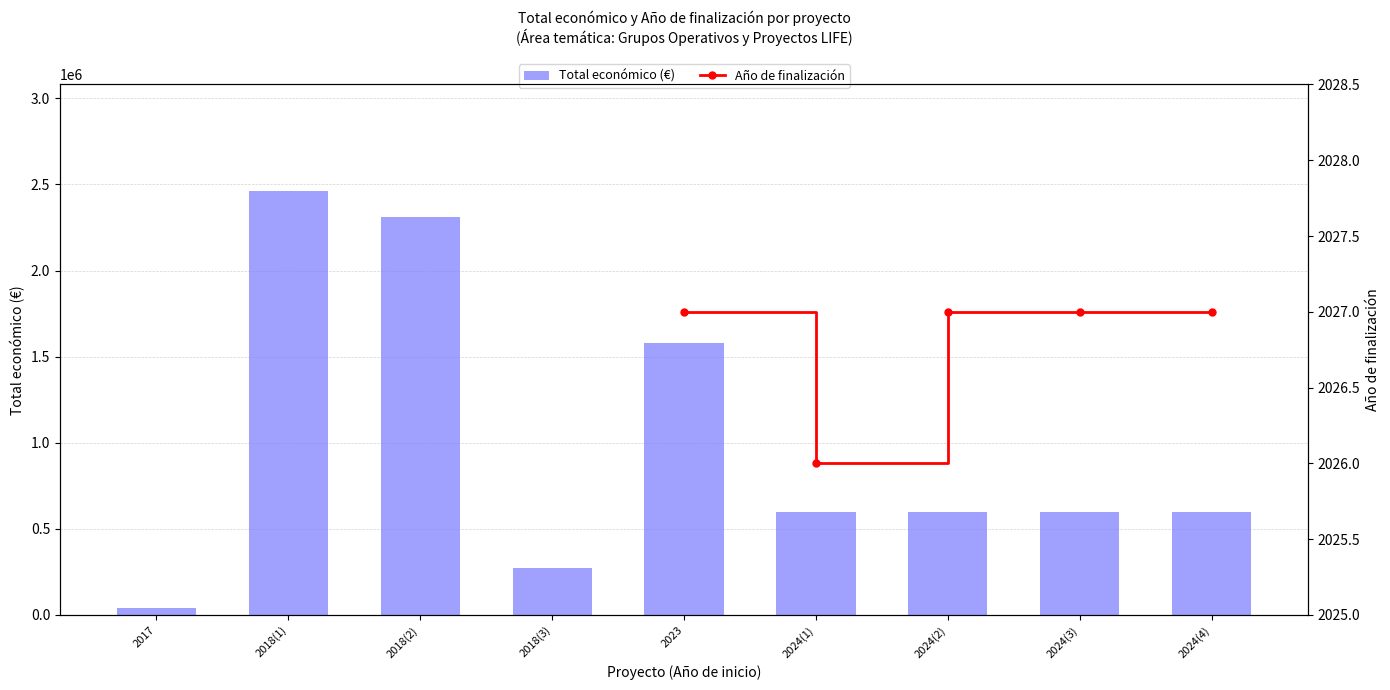

Rank the series at 2023 from lowest to highest value.

Año de finalización, Total económico (€)